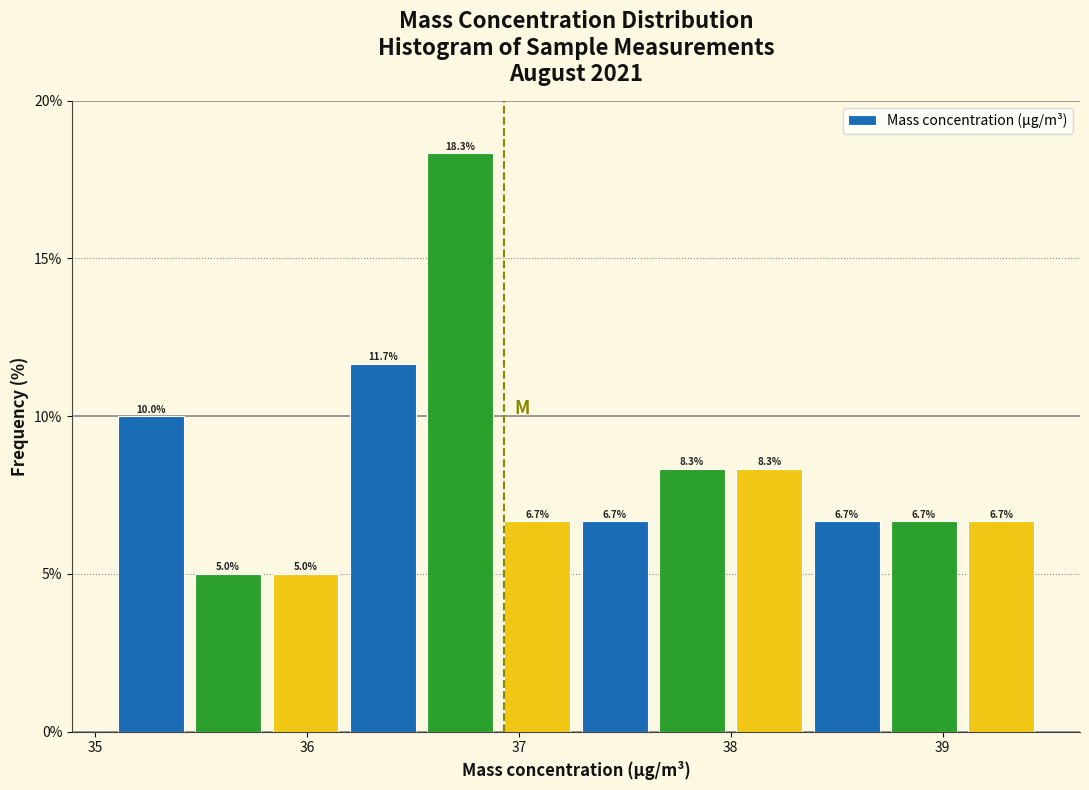

Around what value on the x-axis is the tallest bar? Give the approximate position of its centre, as read against the axis.

36.7